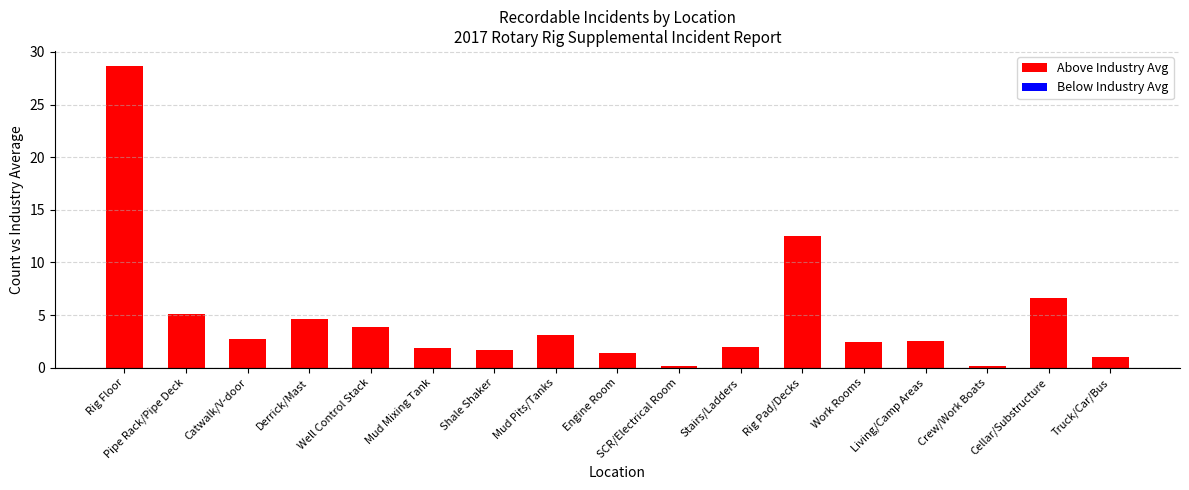

What is the label of the 7th bar from the left?

Shale Shaker